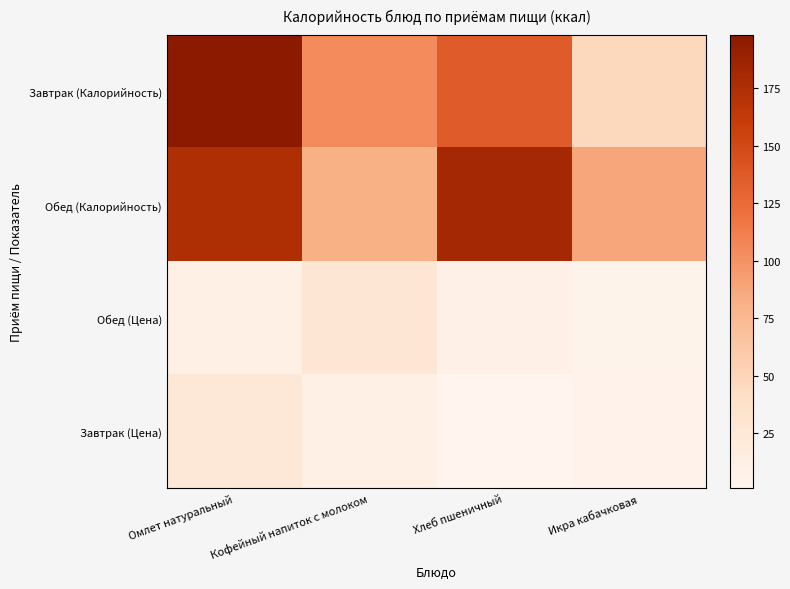

Reading left to right, transcribe all the data shown in this chart.

Завтрак (Калорийность): Омлет натуральный=198.1	Кофейный напиток с молоком=103.5	Хлеб пшеничный=136.2	Икра кабачковая=47.5
Обед (Калорийность): Омлет натуральный=174.7	Кофейный напиток с молоком=81.9	Хлеб пшеничный=181.6	Икра кабачковая=88.0
Обед (Цена): Омлет натуральный=10.5	Кофейный напиток с молоком=28.1	Хлеб пшеничный=9.1	Икра кабачковая=3.8
Завтрак (Цена): Омлет натуральный=24.2	Кофейный напиток с молоком=9.8	Хлеб пшеничный=0.9	Икра кабачковая=5.1